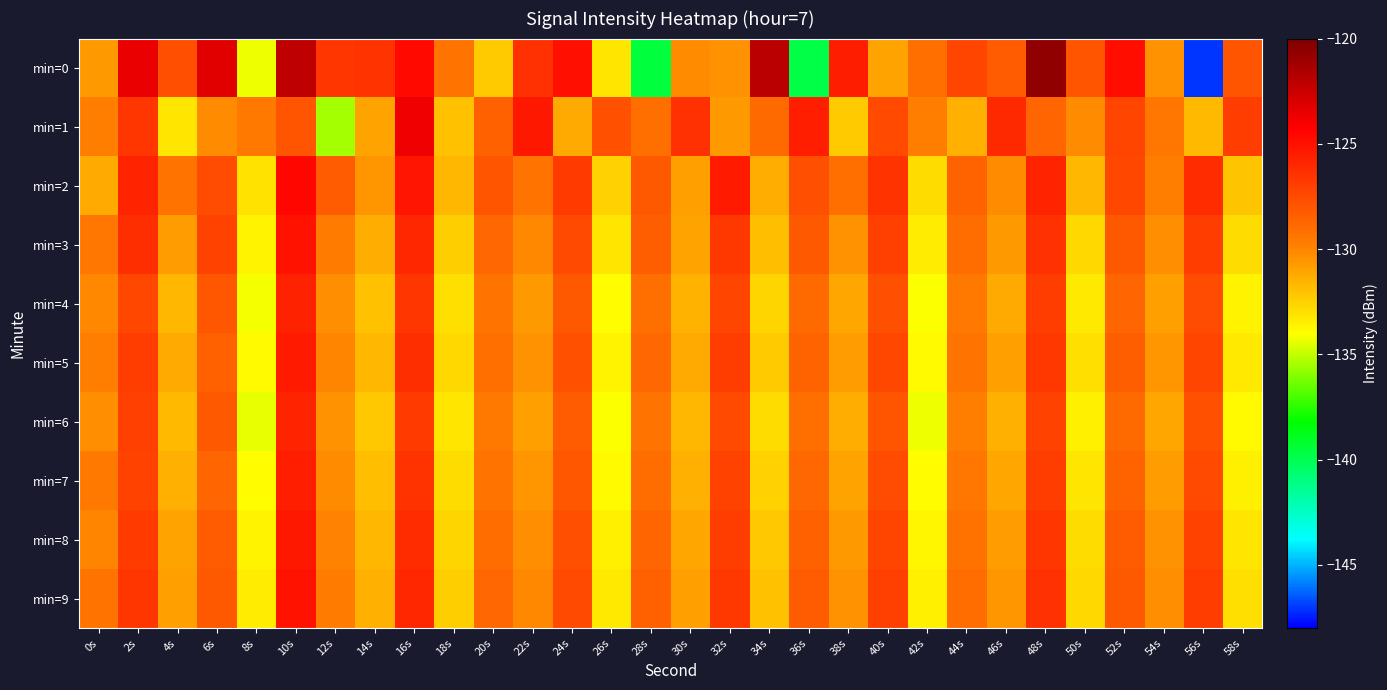

Between 4s and 54s, which series saw the biggest shift?

min=1